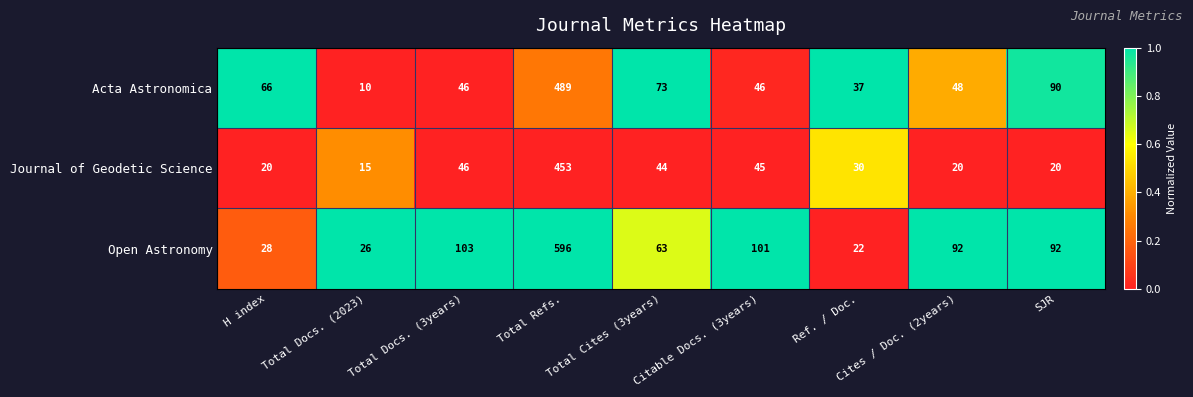

What is the average value of the Acta Astronomica series?

101